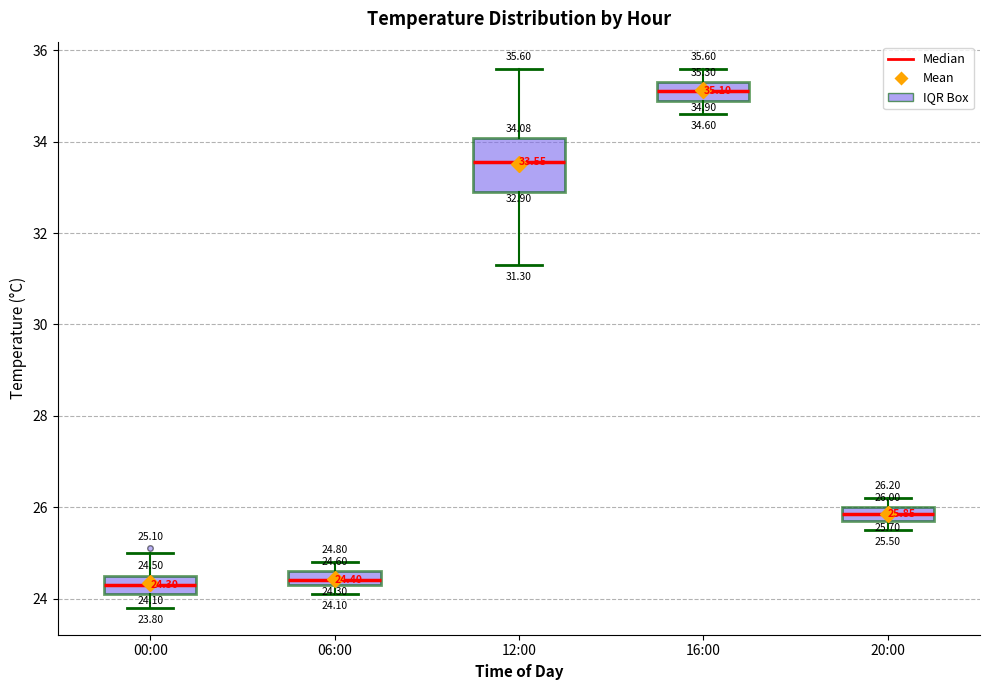

Comparing the boxes themselves (not the whiskers), which one is the tallest?

12:00